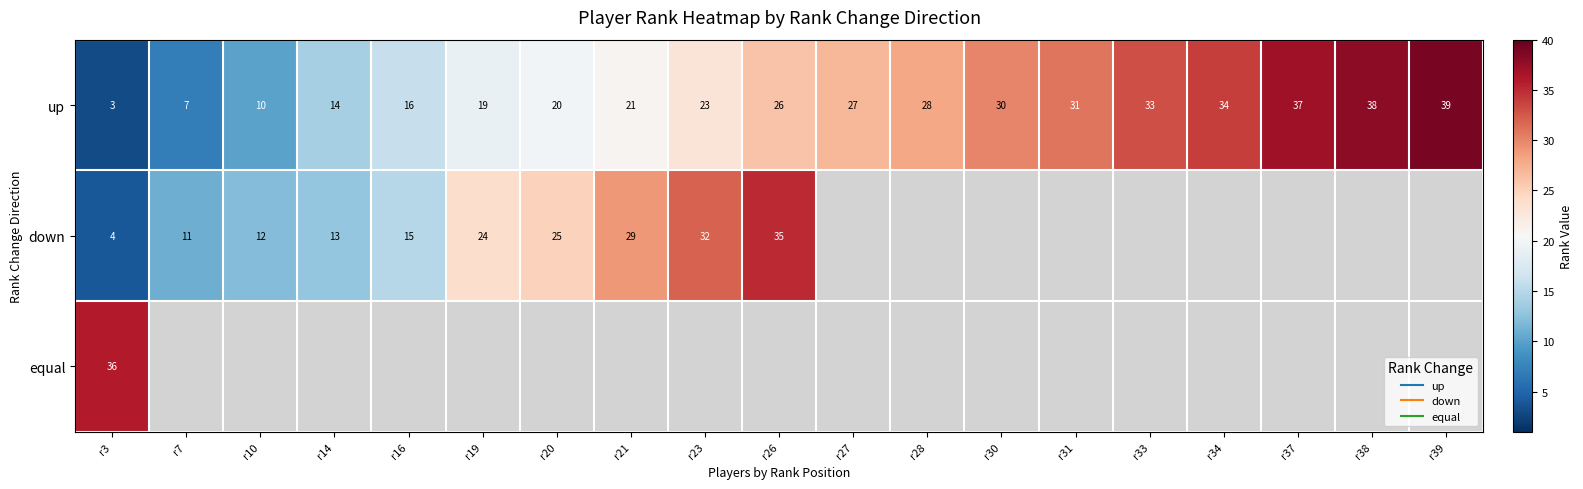

How many categories are shown in the chart?

19